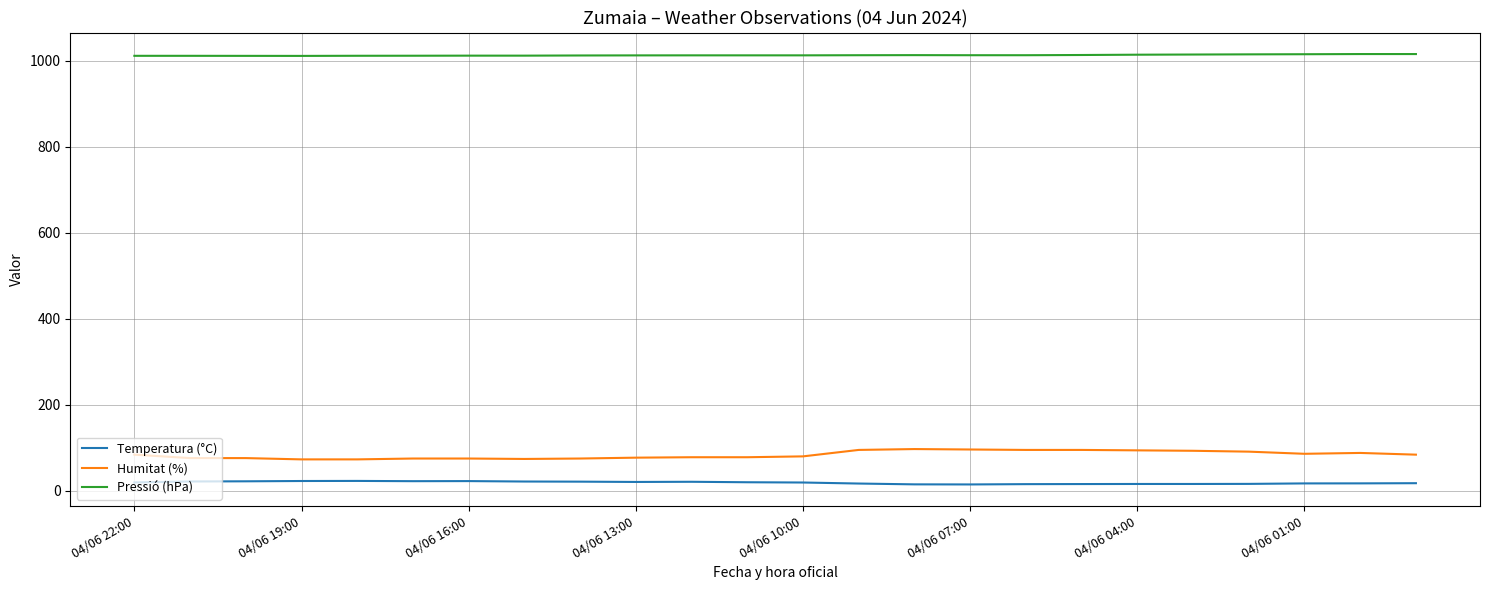

What is the sum of all Pressió (hPa) values?

24317.7